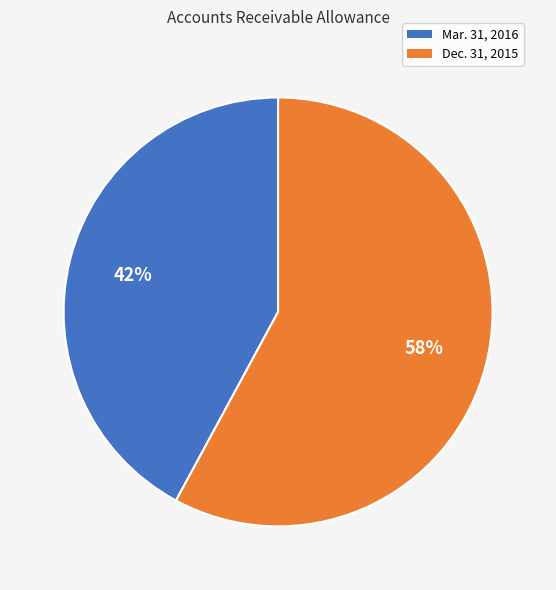

To the nearest percent, what portion does Mar. 31, 2016 represent?

42%